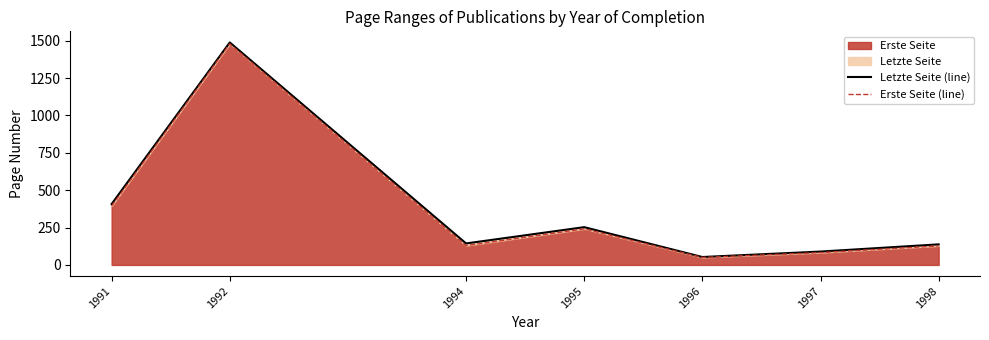

True or false: Erste Seite (line) and Letzte Seite (line) cross at least once.

False